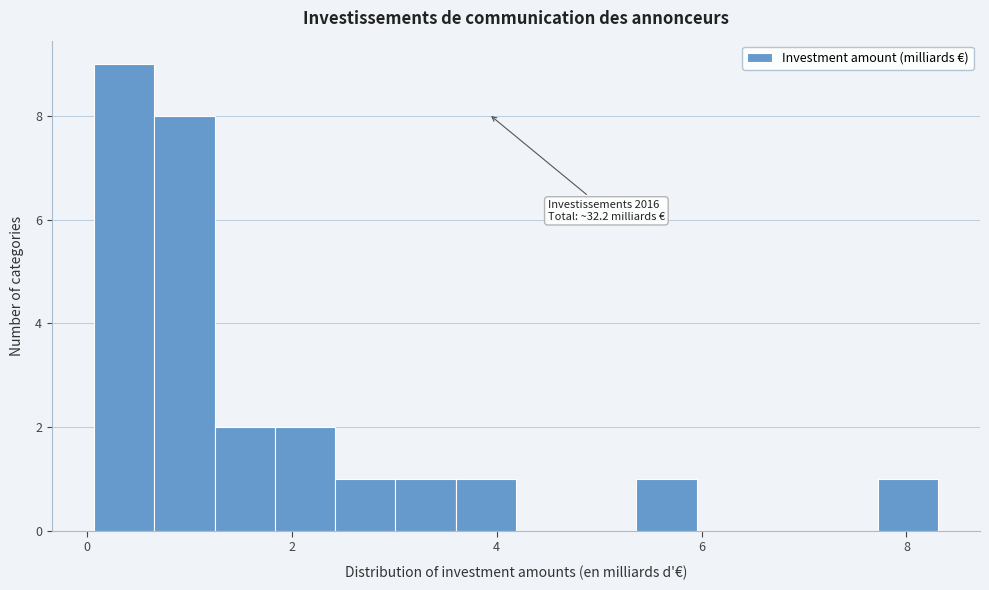

Around what value on the x-axis is the tallest bar? Give the approximate position of its centre, as read against the axis.

0.4